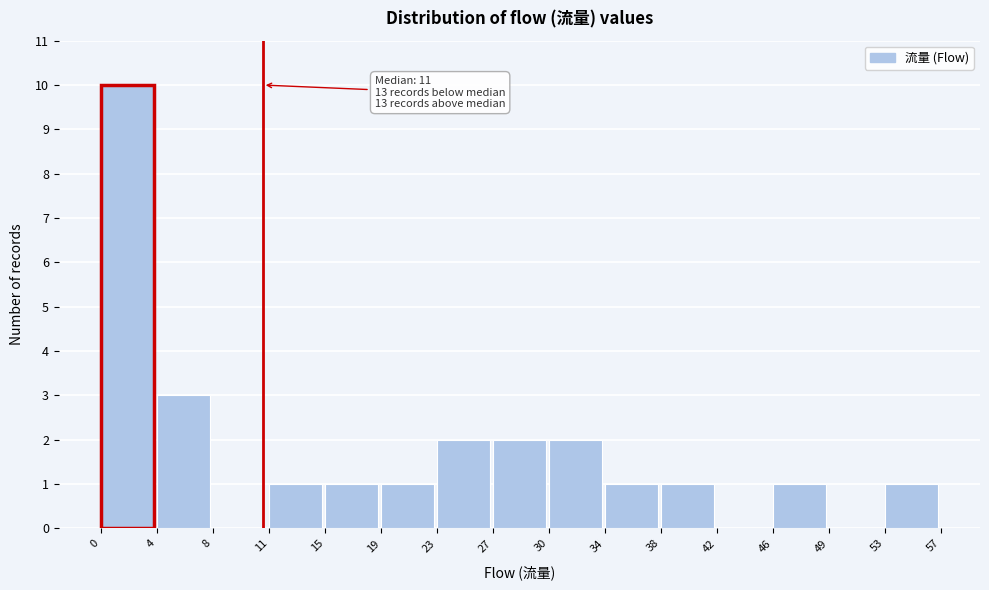

Which range on the x-axis has the tallest bar?

0 to 4